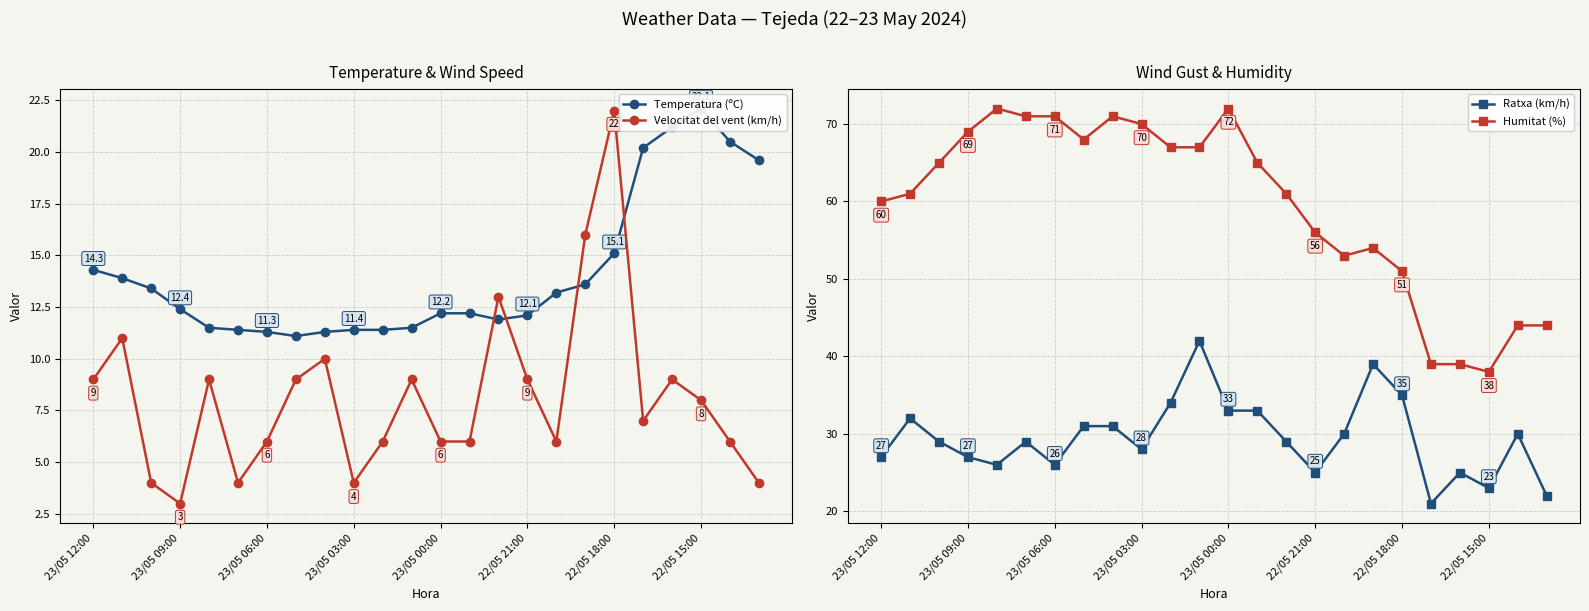

True or false: Ratxa (km/h) has a value of 15.9 at 20.

False